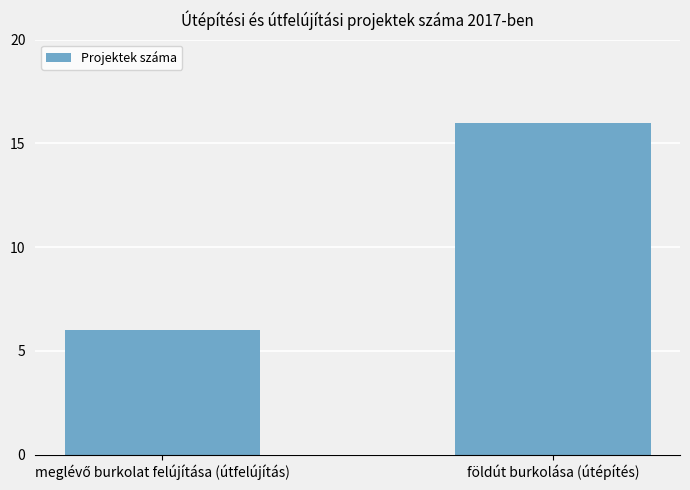

What is the approximate value at földút burkolása (útépítés), to the nearest 10?

20